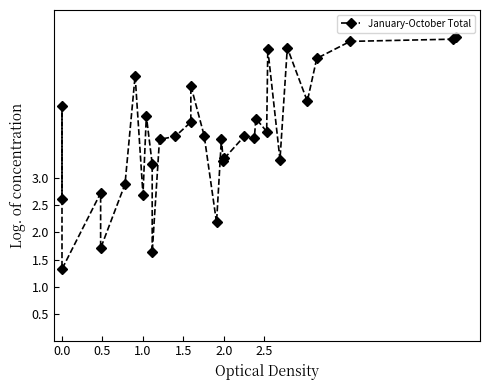

How many distinct data groups are displayed?

1